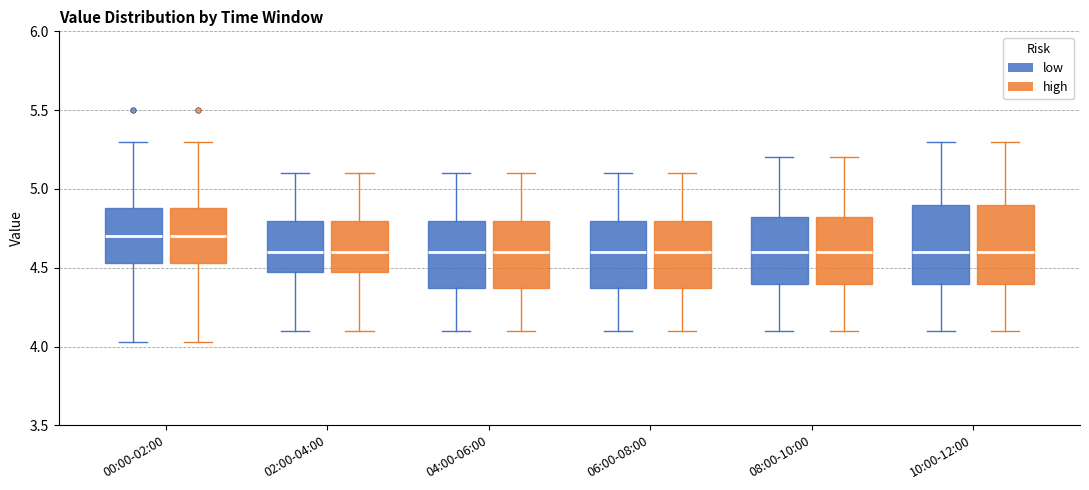

Reading left to right, transcribe this box plot: for each box, give where its median line is, the range the box spans, and where its two whiskers end, as read against the y-axis. The values are not printed on the chart, so give them approximately, as read against the axis.

00:00-02:00 (low): median 4.70, box 4.55 to 4.90, whiskers 4.05 to 5.30
00:00-02:00 (high): median 4.70, box 4.55 to 4.90, whiskers 4.05 to 5.30
02:00-04:00 (low): median 4.60, box 4.50 to 4.80, whiskers 4.10 to 5.10
02:00-04:00 (high): median 4.60, box 4.50 to 4.80, whiskers 4.10 to 5.10
04:00-06:00 (low): median 4.60, box 4.40 to 4.80, whiskers 4.10 to 5.10
04:00-06:00 (high): median 4.60, box 4.40 to 4.80, whiskers 4.10 to 5.10
06:00-08:00 (low): median 4.60, box 4.40 to 4.80, whiskers 4.10 to 5.10
06:00-08:00 (high): median 4.60, box 4.40 to 4.80, whiskers 4.10 to 5.10
08:00-10:00 (low): median 4.60, box 4.40 to 4.85, whiskers 4.10 to 5.20
08:00-10:00 (high): median 4.60, box 4.40 to 4.85, whiskers 4.10 to 5.20
10:00-12:00 (low): median 4.60, box 4.40 to 4.90, whiskers 4.10 to 5.30
10:00-12:00 (high): median 4.60, box 4.40 to 4.90, whiskers 4.10 to 5.30